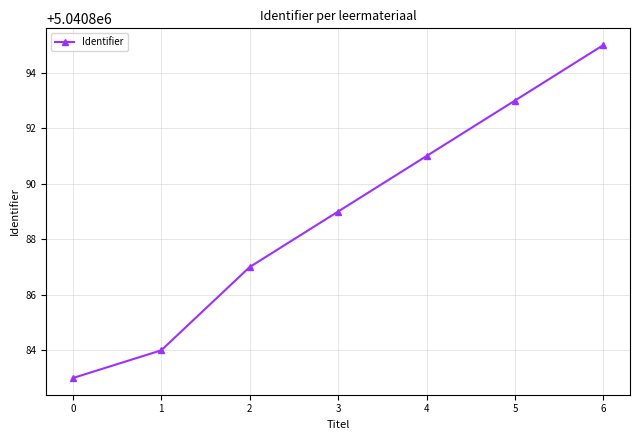

How many categories are shown in the chart?

7